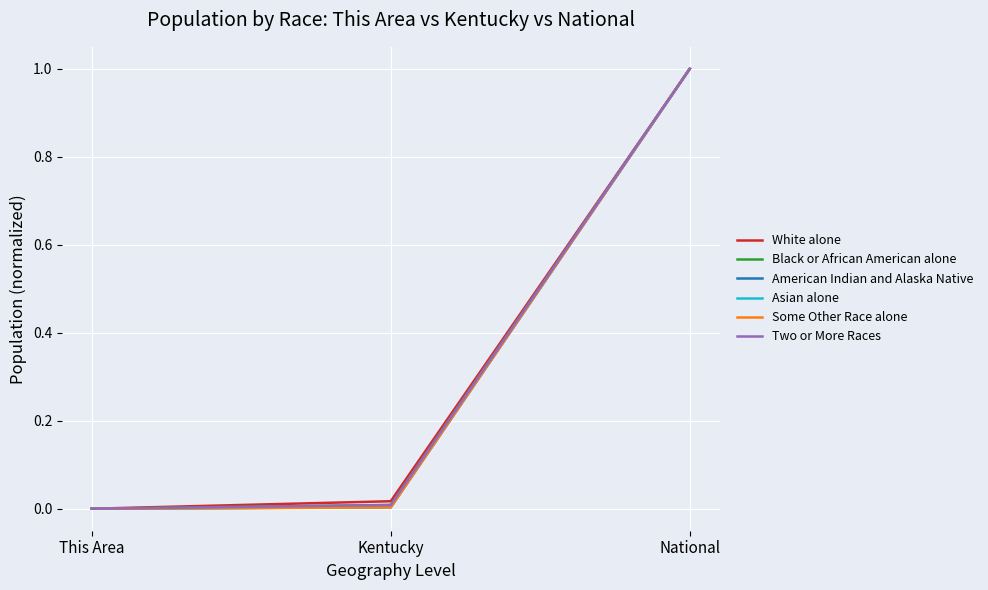

Read the American Indian and Alaska Native value at National.

1.0